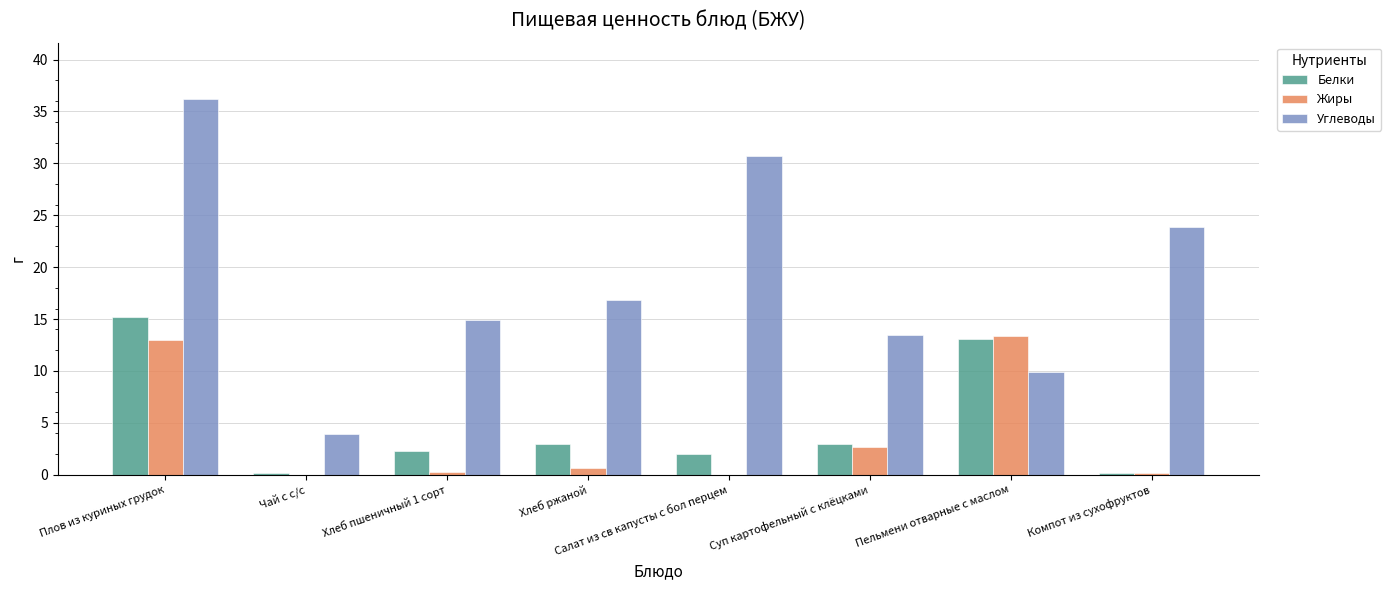

At which label does Белки first exceed 3?

Плов из куриных грудок